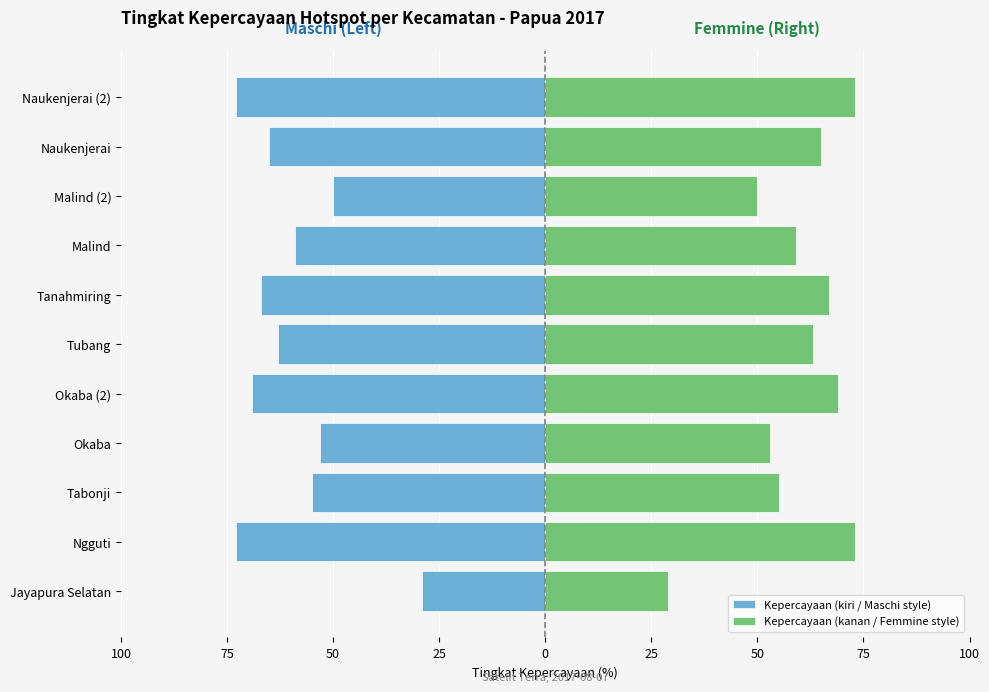

List the series in order of their peak value, highest first.

Kepercayaan (kanan / Femmine style), Kepercayaan (kiri / Maschi style)